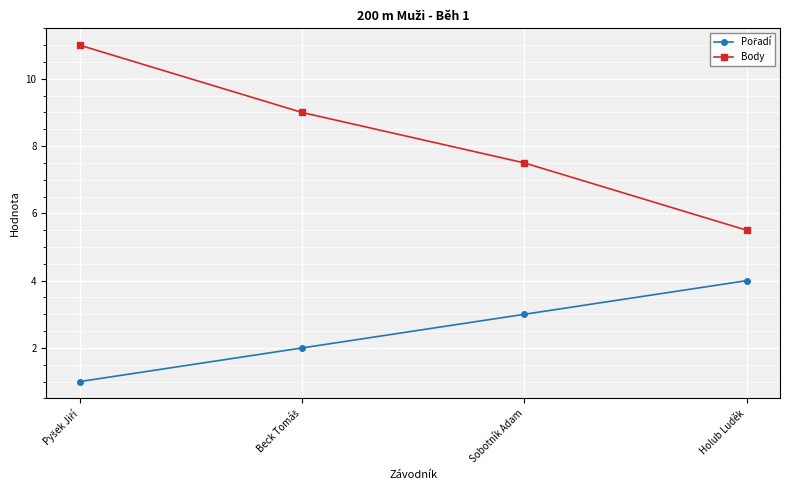

What is the difference between the highest and lowest values at Sobotník Adam?

4.5